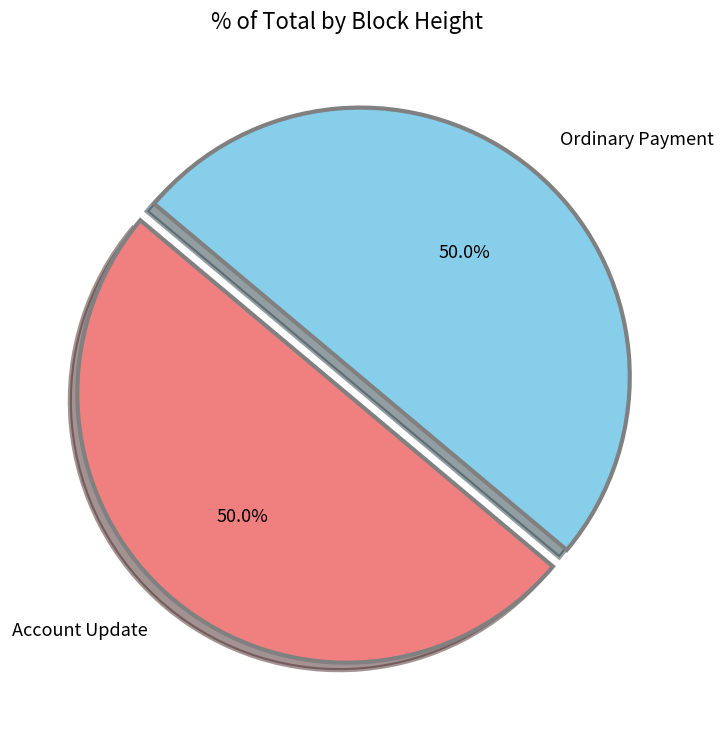

How many slices are in this pie chart?

2